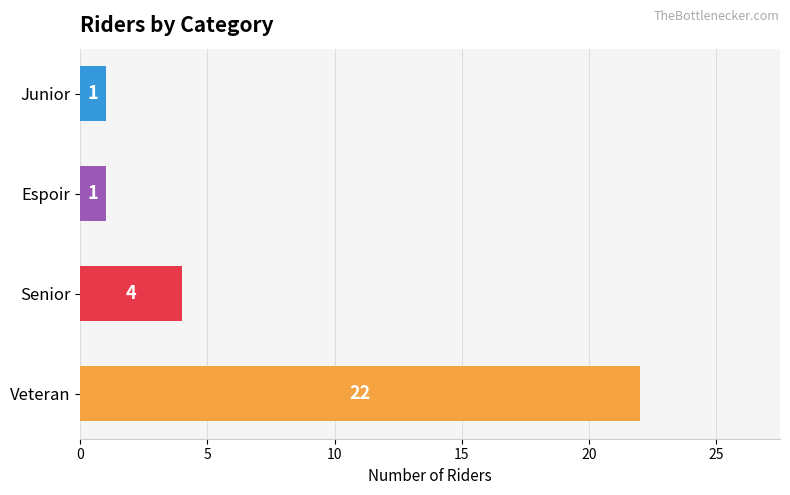

How many distinct data groups are displayed?

1